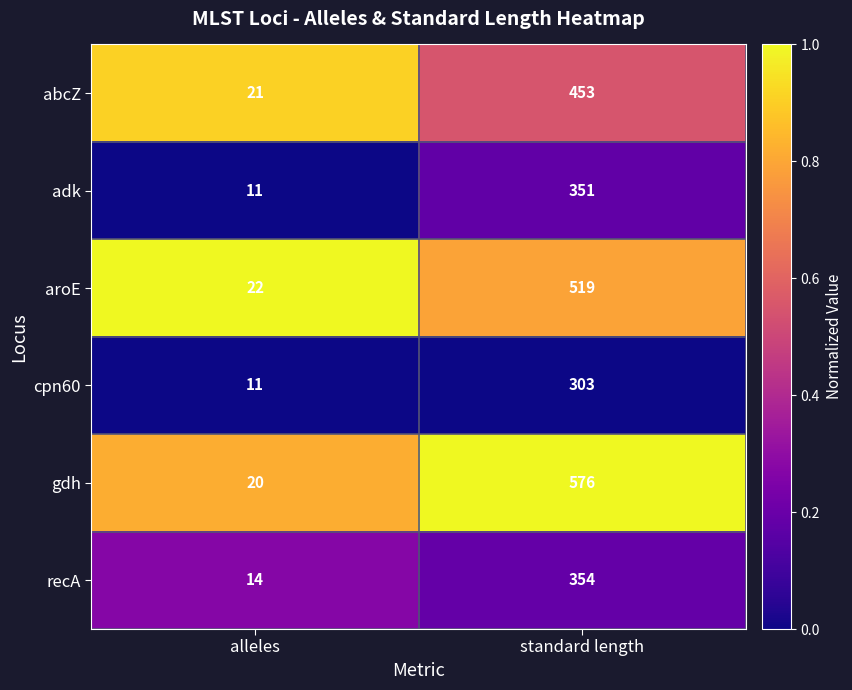

The value of cpn60 at standard length is 303. True or false?

True